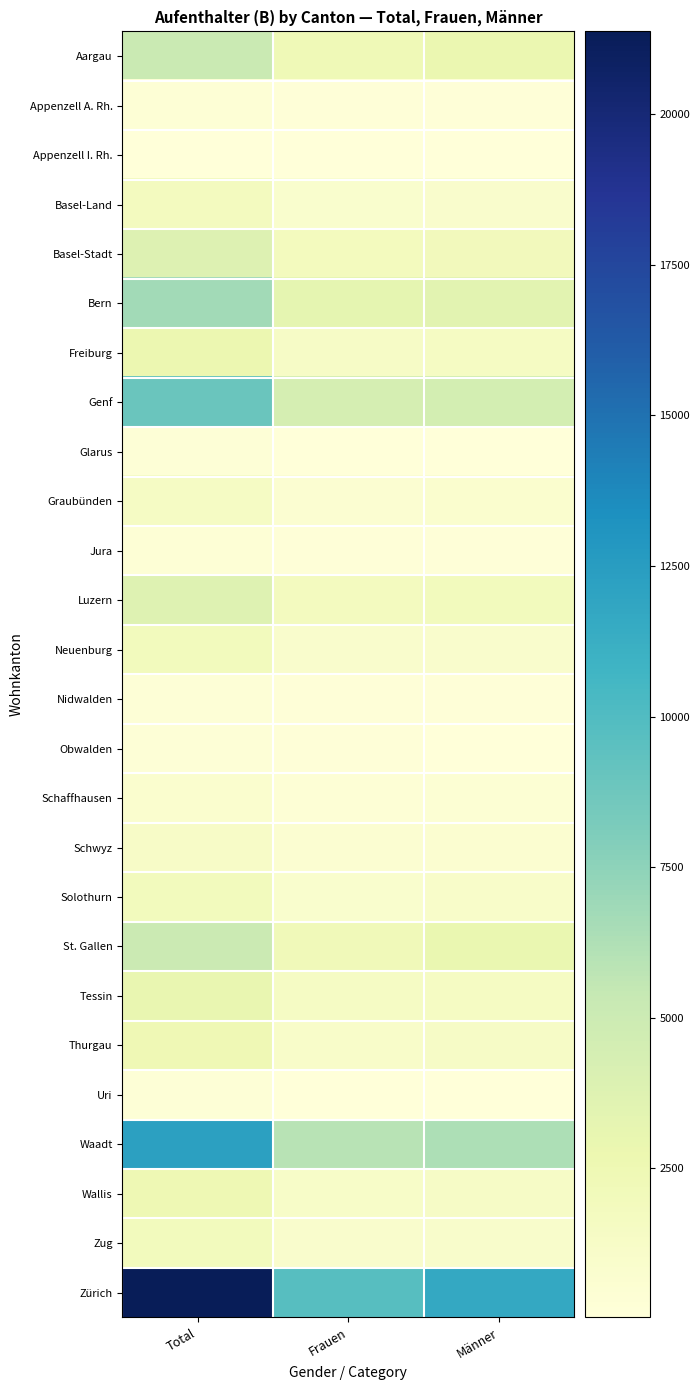

What is the total value across all series at Frauen?

42180